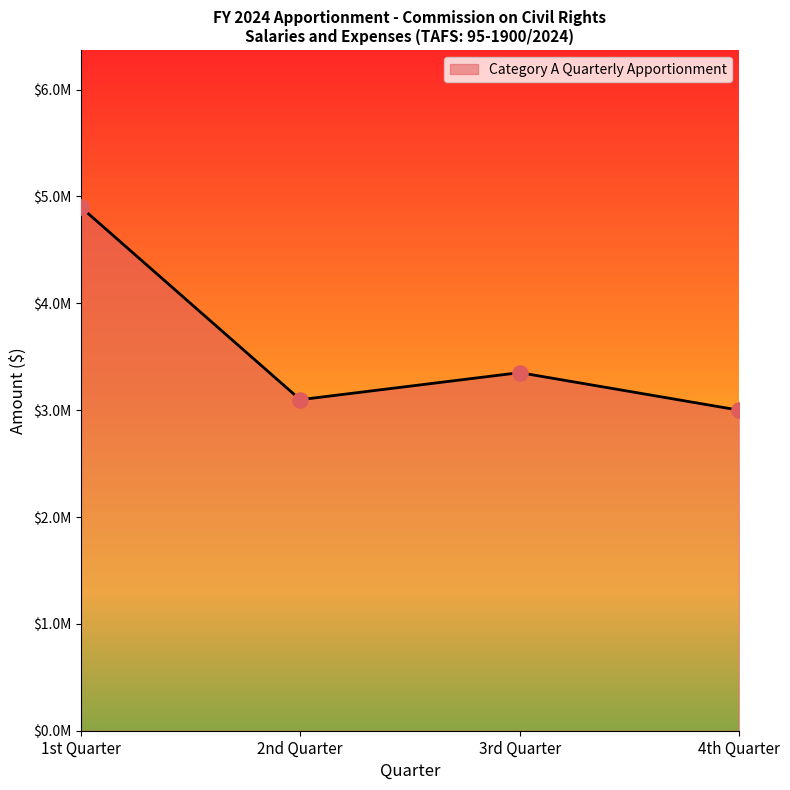

What is the change in value from 1st Quarter to 3rd Quarter?

-1549215